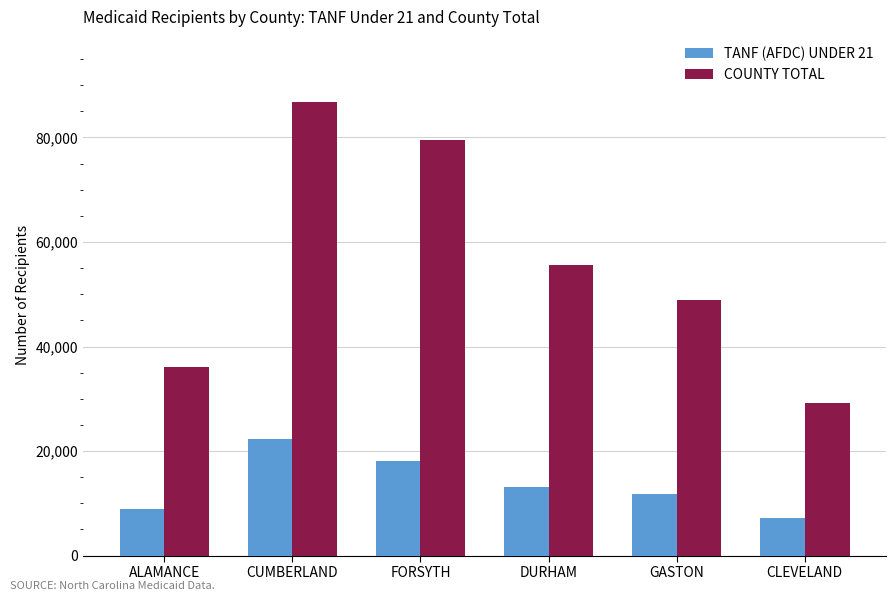

What is the sum of all TANF (AFDC) UNDER 21 values?

81230